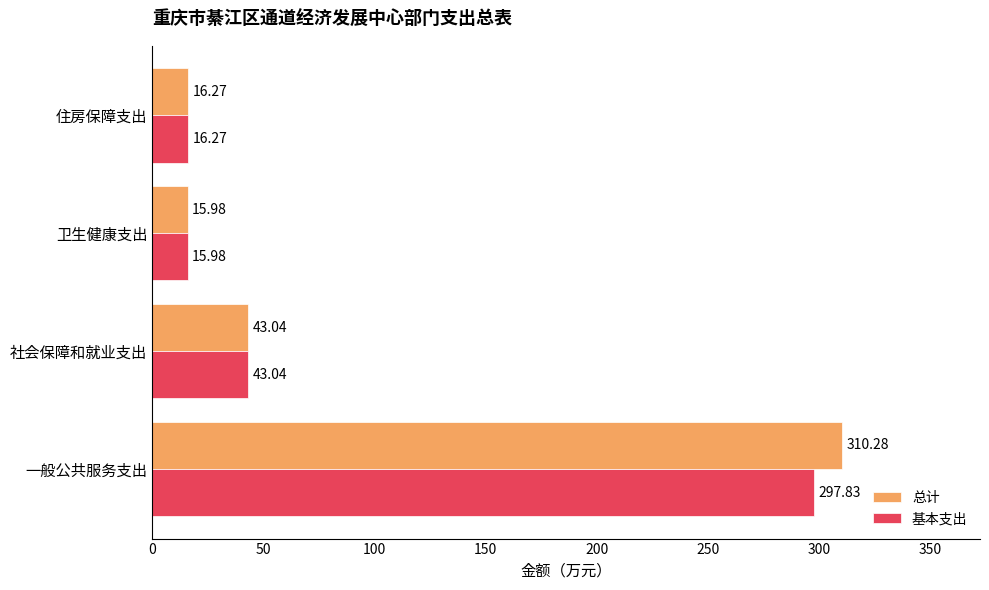

Which series has the largest range (max minus min)?

总计